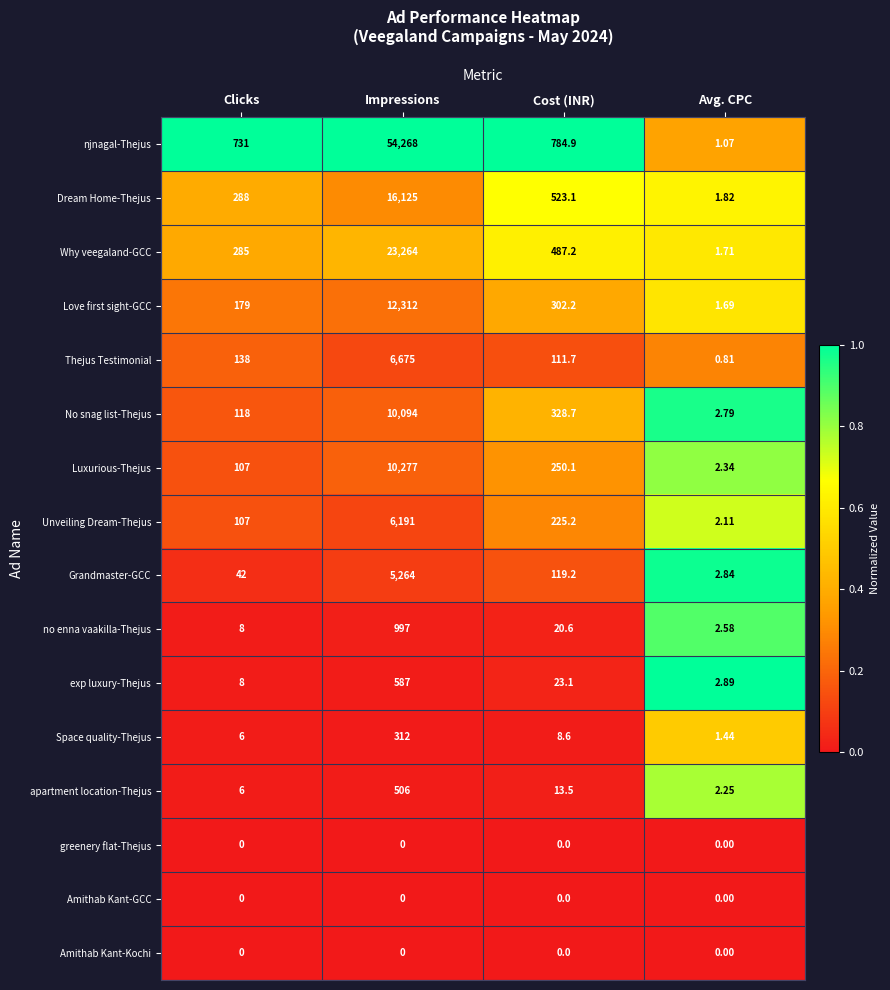

Which category has the lowest value in the Luxurious-Thejus series?

Avg. CPC